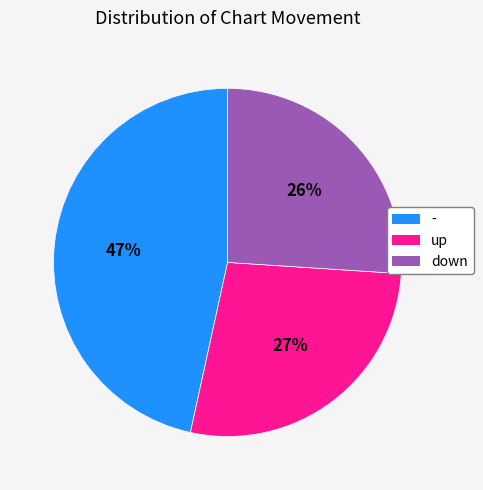

Rank the categories by value from highest to lowest.

-, up, down